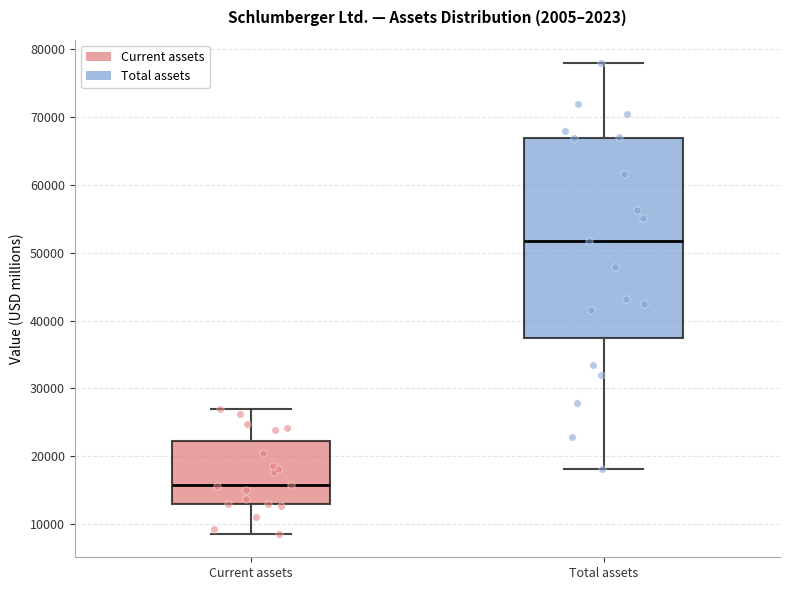

Which box is the tallest, from its lower edge to its upper edge?

Total assets